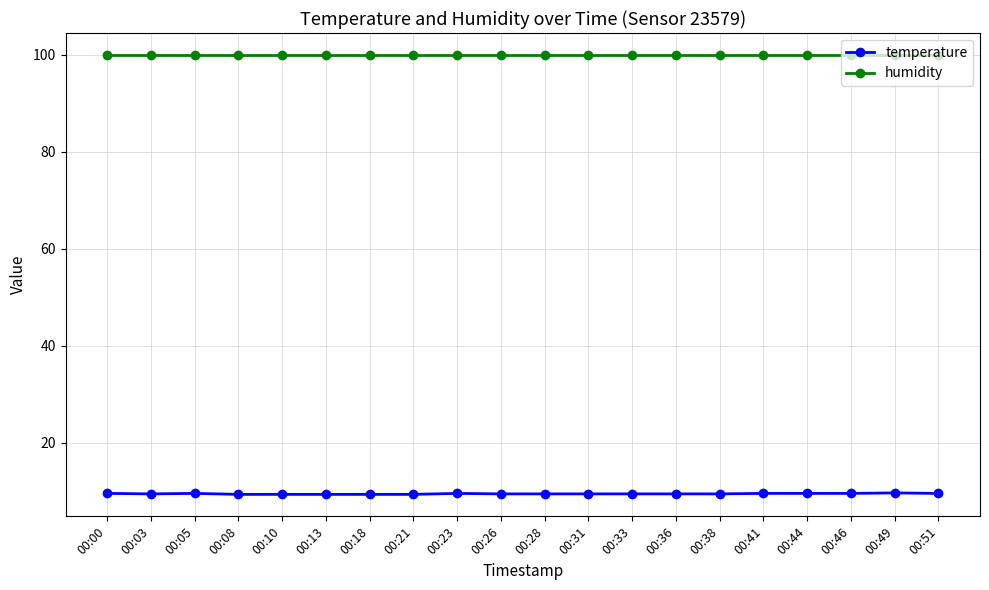

True or false: humidity and temperature intersect in this chart.

False